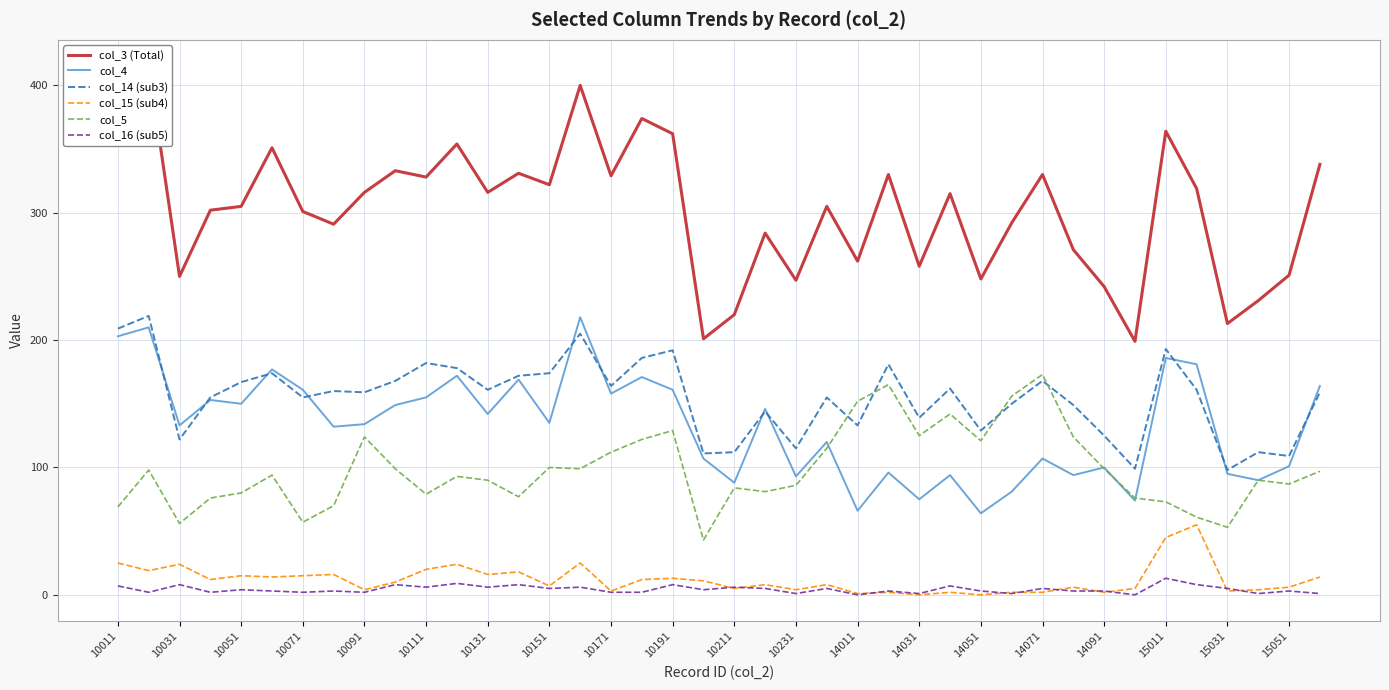

True or false: col_15 (sub4) and col_4 cross at least once.

False